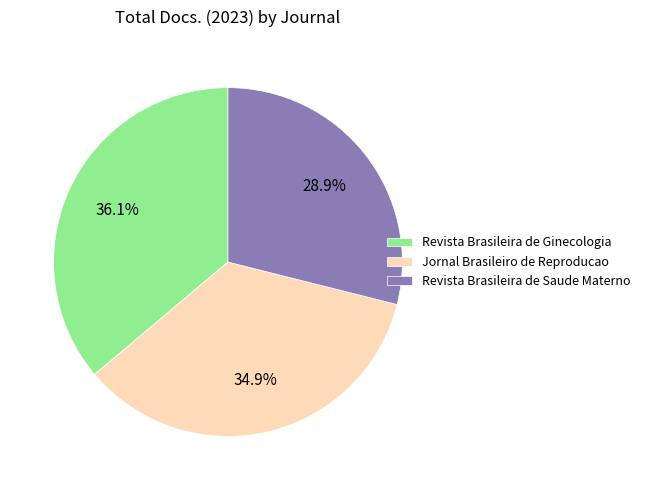

To the nearest percent, what is the difference between the Revista Brasileira de Saude Materno and Revista Brasileira de Ginecologia slice percentages?

7%